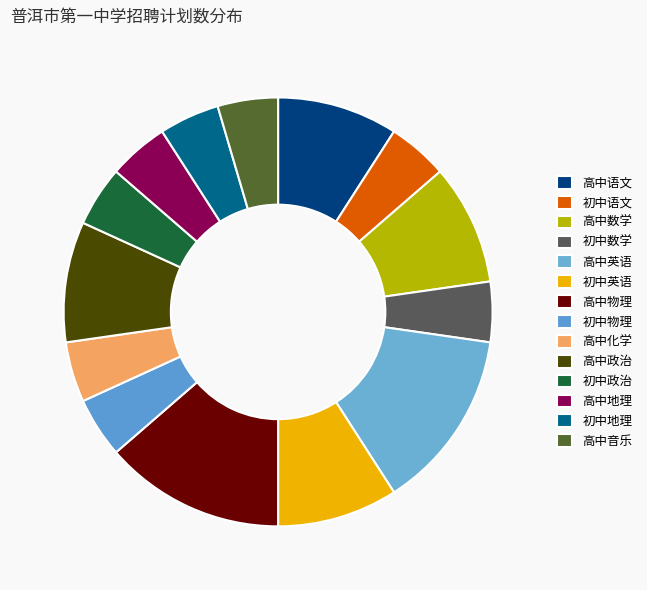

Between 初中数学 and 高中英语, which is larger?

高中英语